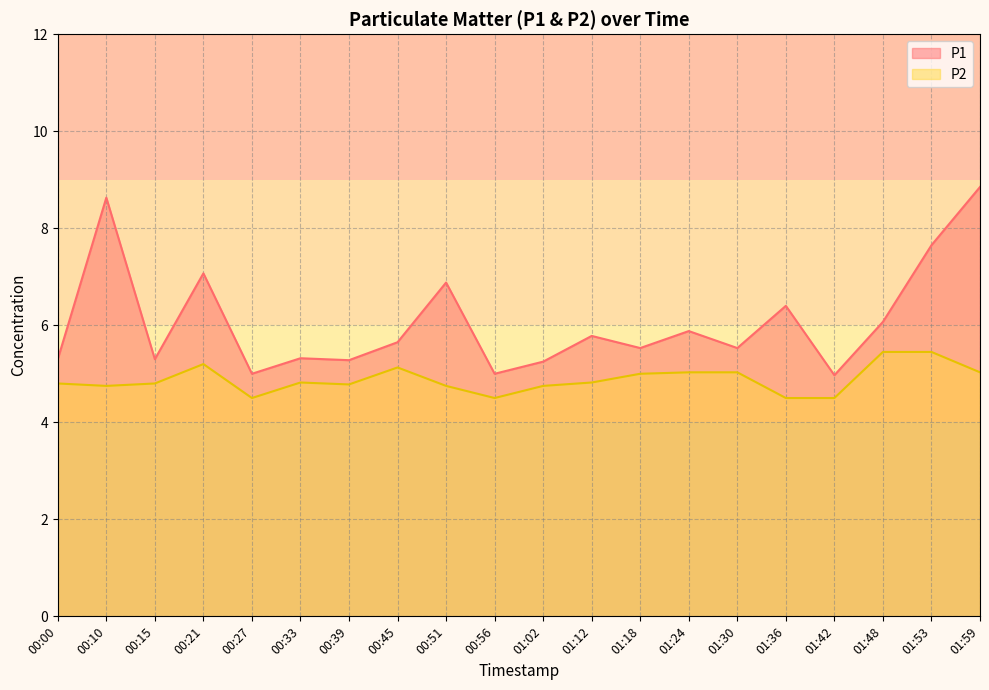

List the series in order of their overall mean, highest first.

P1, P2